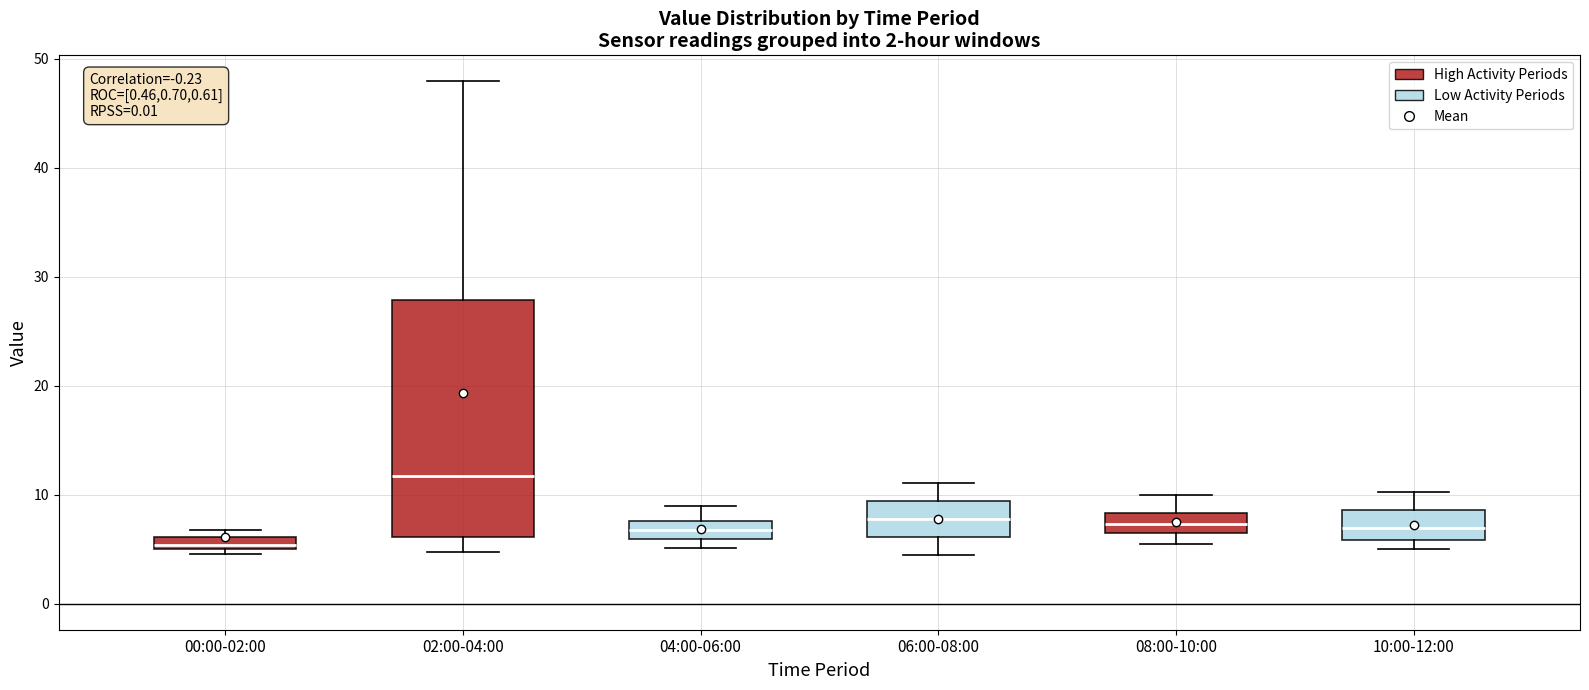

Where does the median line of the box for 10:00-12:00 sit on the y-axis? The values are not printed on the chart, so give them approximately, as read against the axis.

7